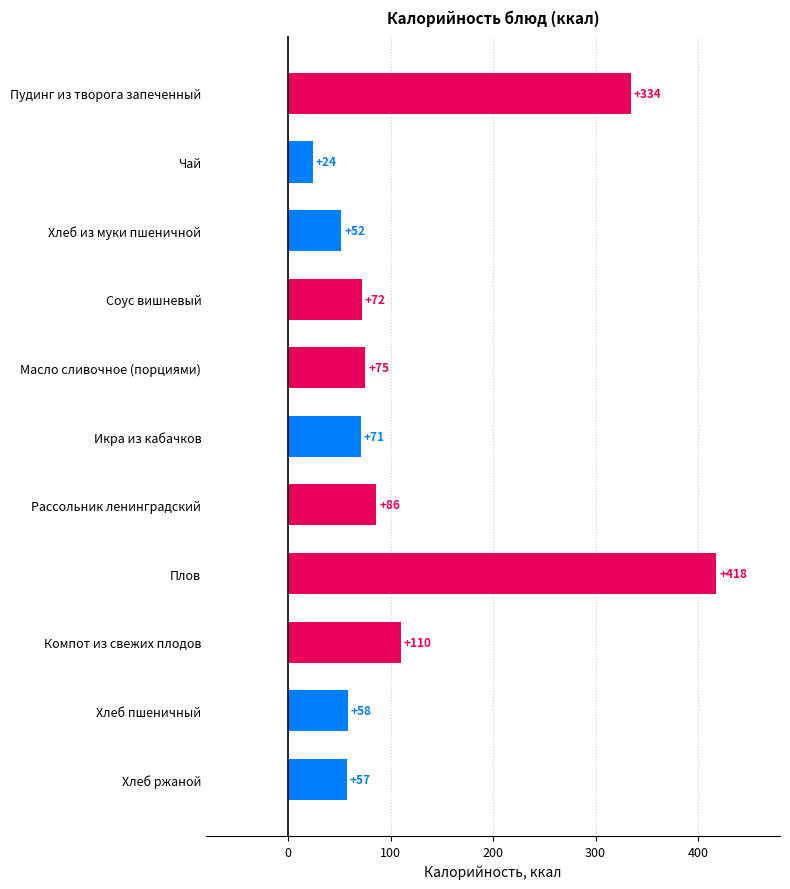

Where is the data nearest to the value 221?

Компот из свежих плодов